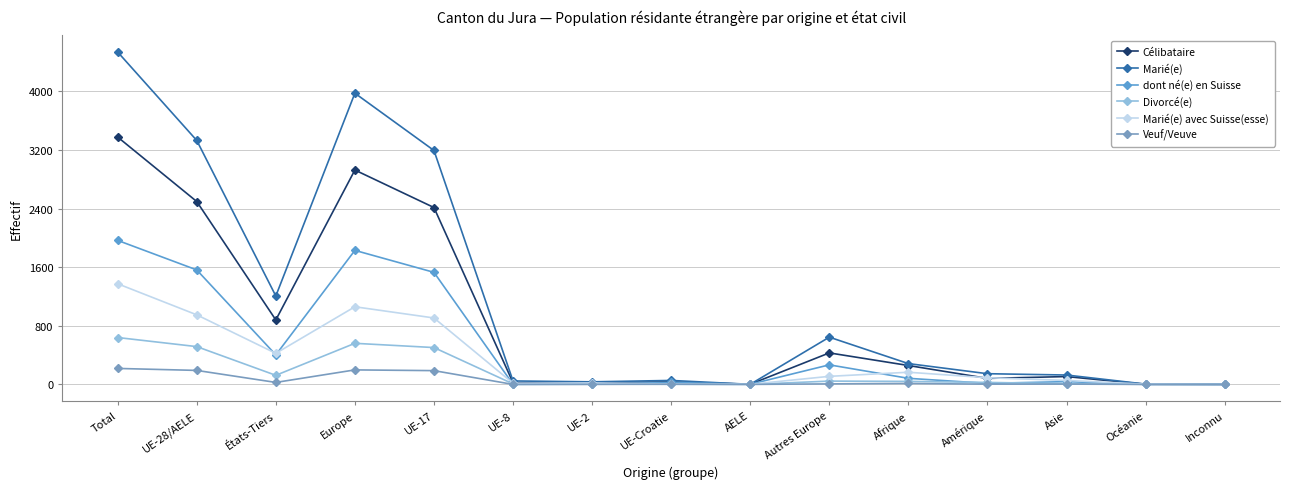

What position from the left is UE-28/AELE?

2